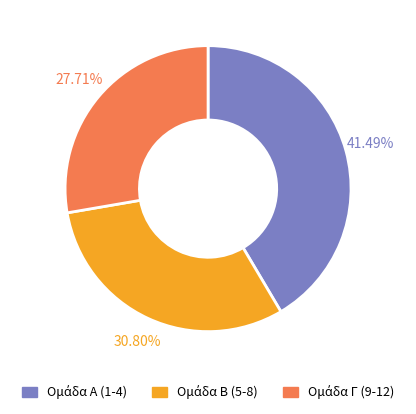

Is there a majority slice in this chart?

No